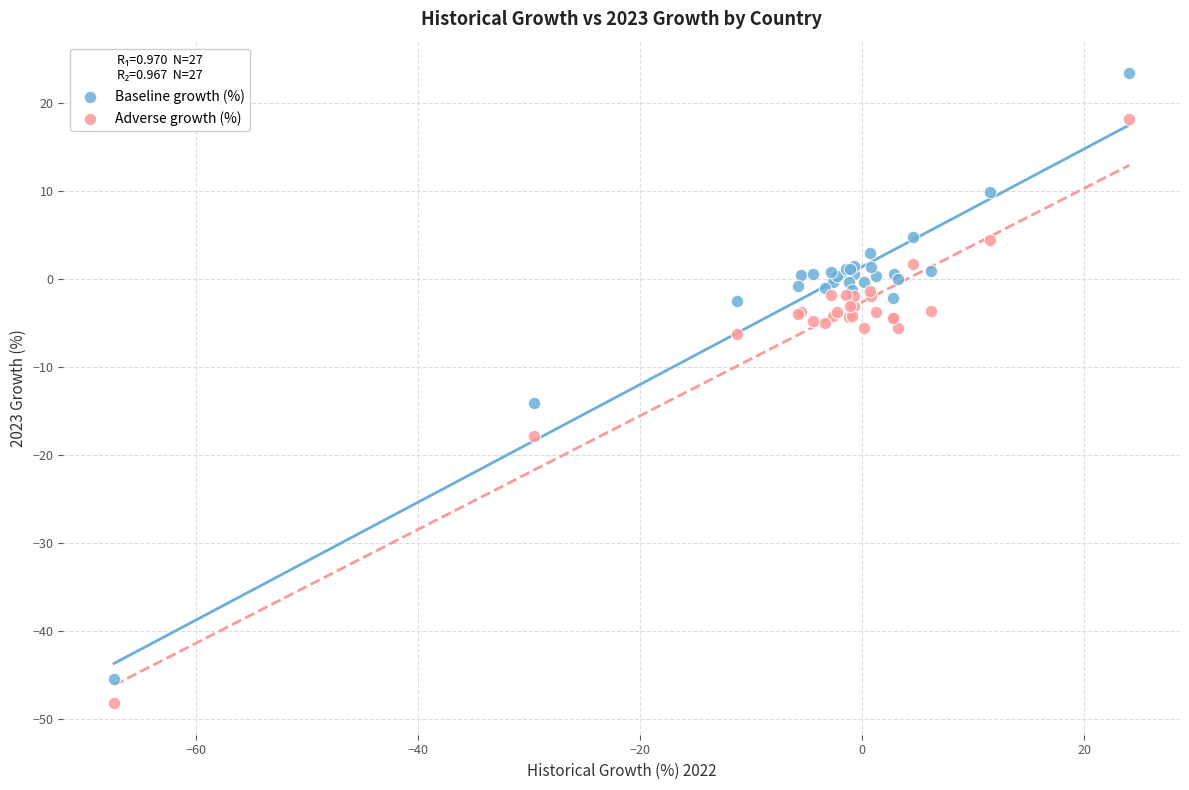

In the Adverse growth (%) series, what Y value is closest to -15?

-17.8